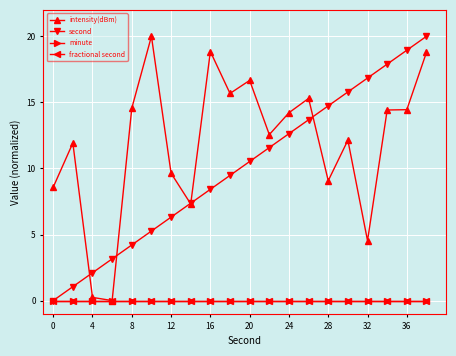

What is the difference between the second highest and second lowest values in the intensity(dBm) series?

18.6